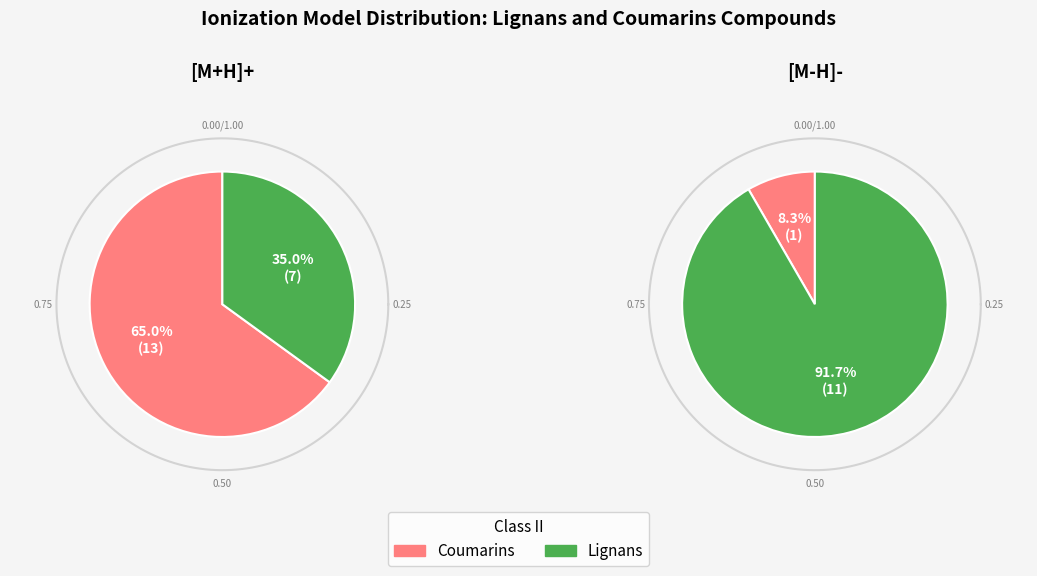

How many slices are in this pie chart?

2